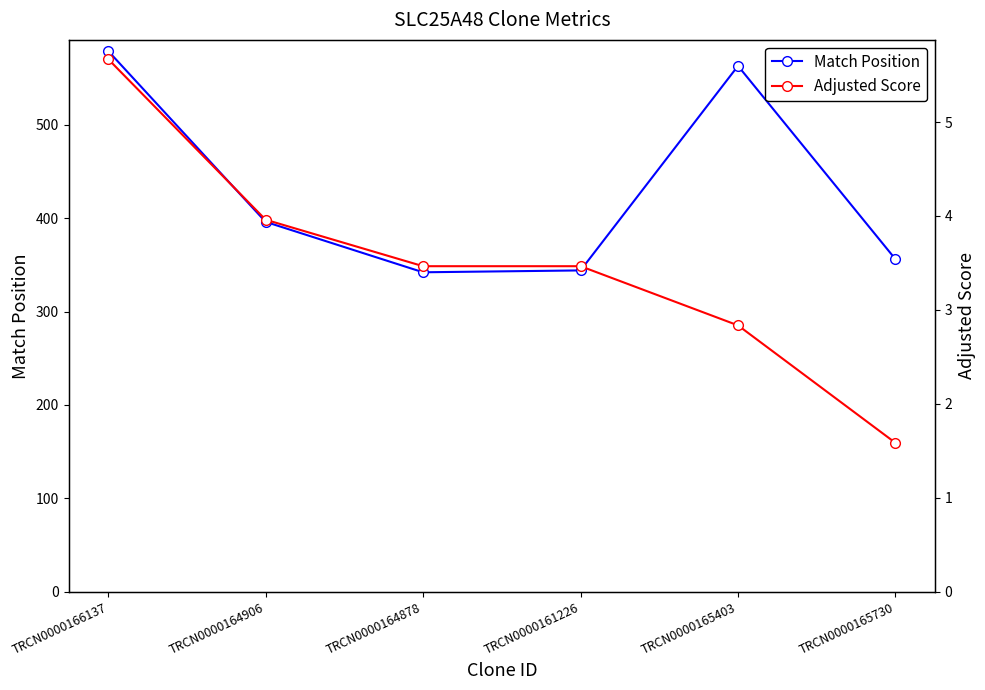

Does the chart display data point markers on the line(s)?

Yes